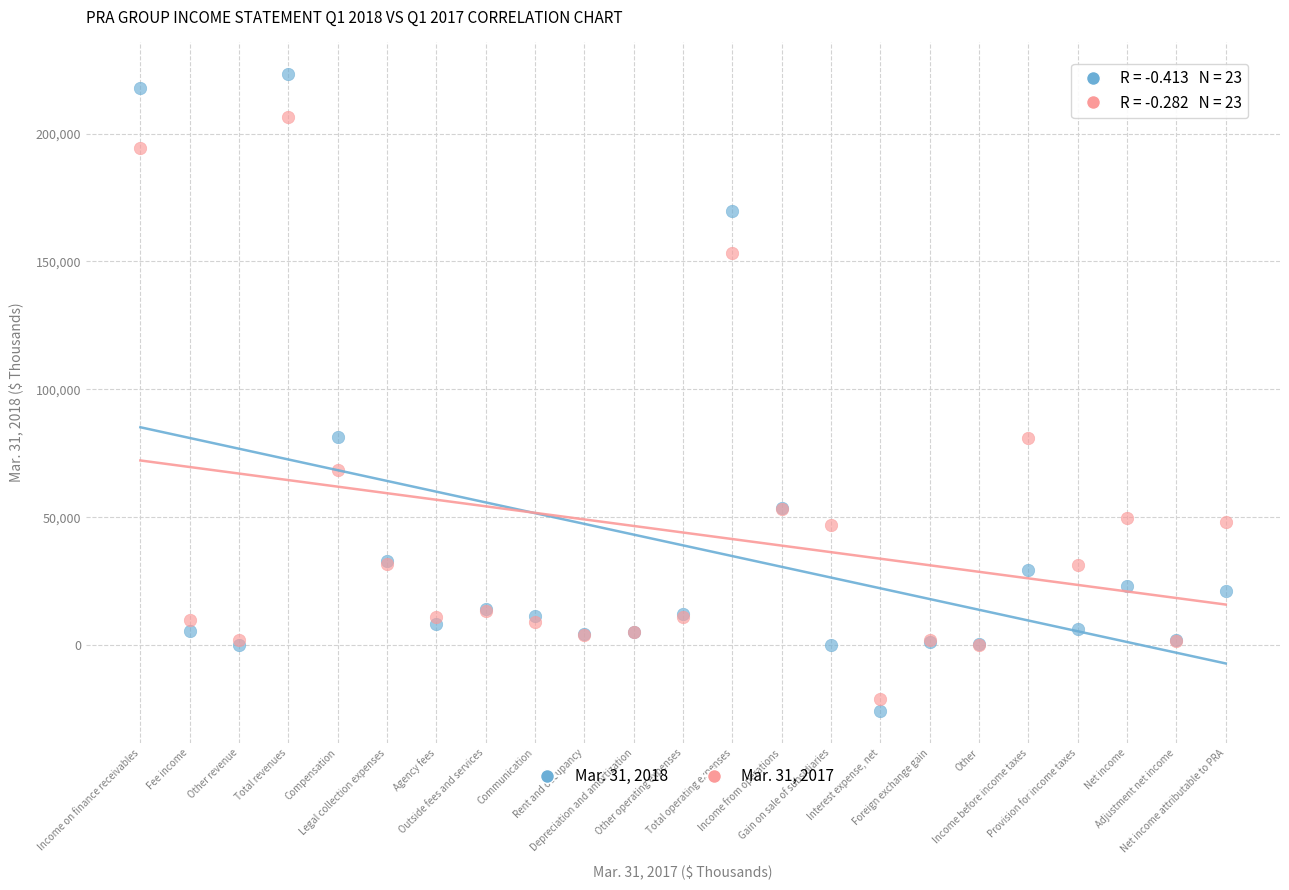

Which series has the widest spread of Y values?

Mar. 31, 2018